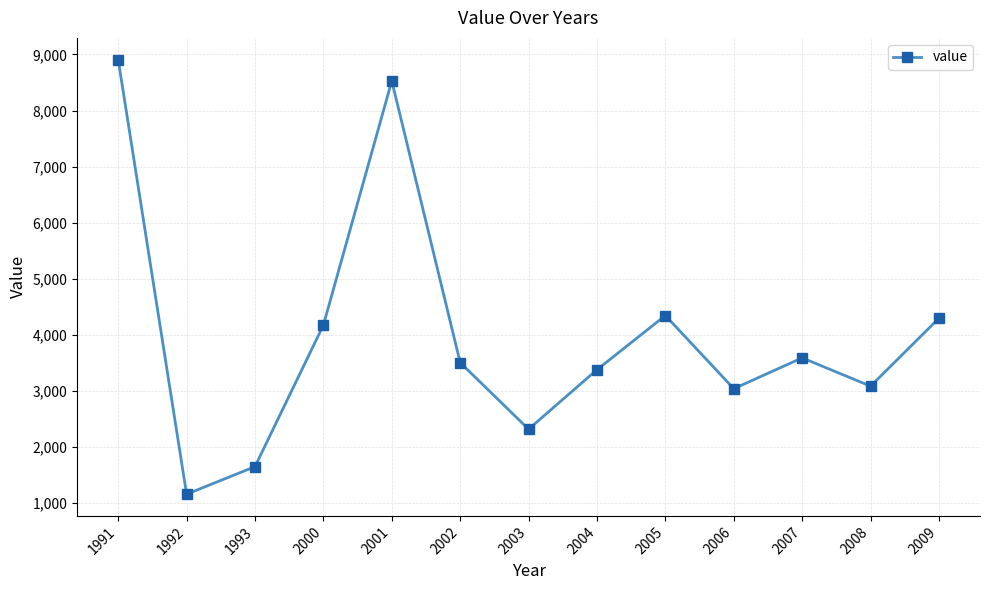

What is the maximum value shown in the chart?

8908